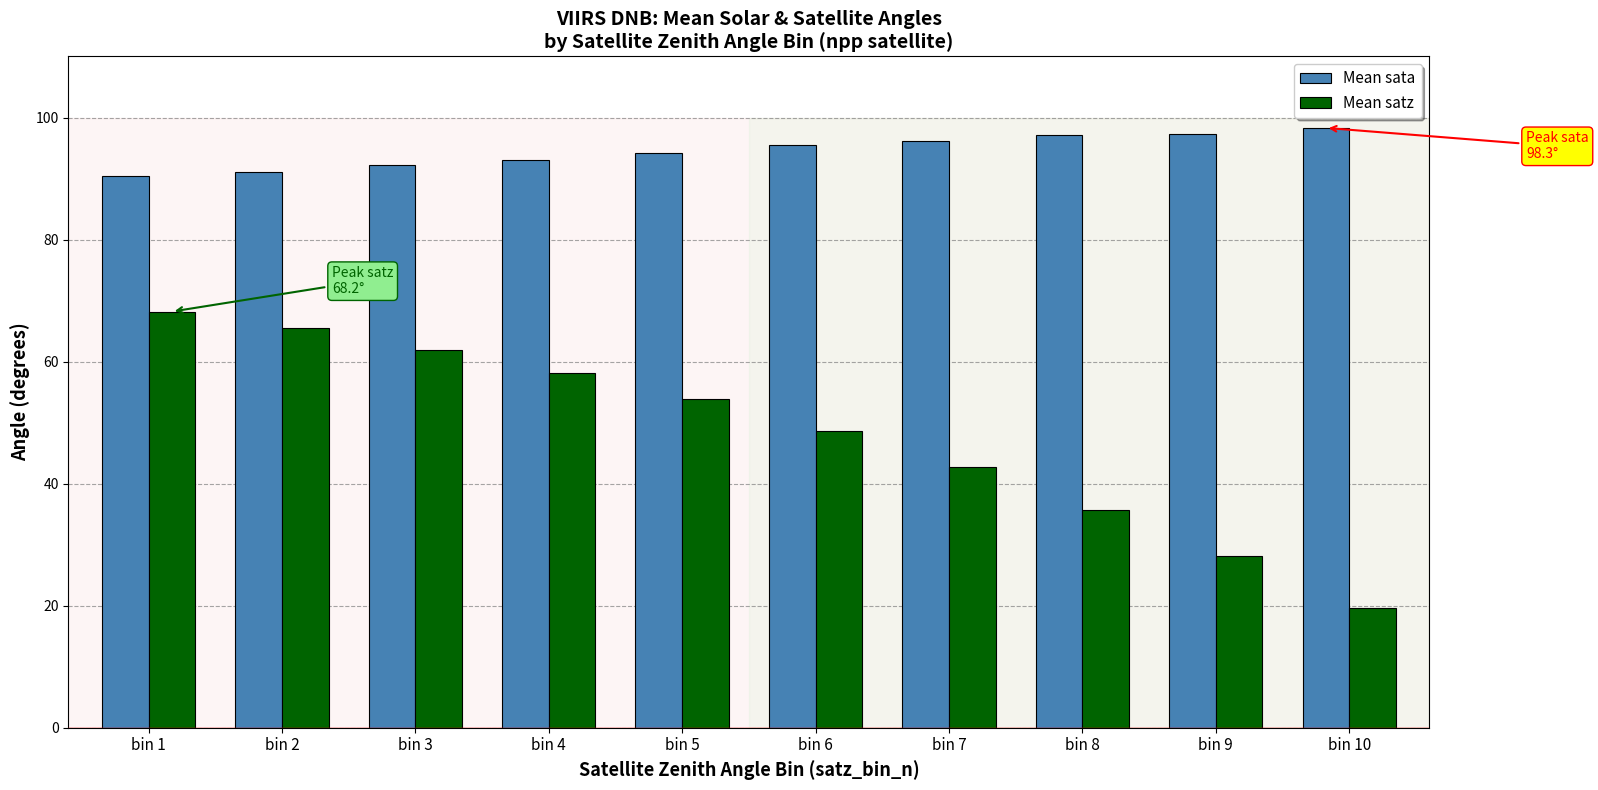

Which series has the largest range (max minus min)?

Mean satz